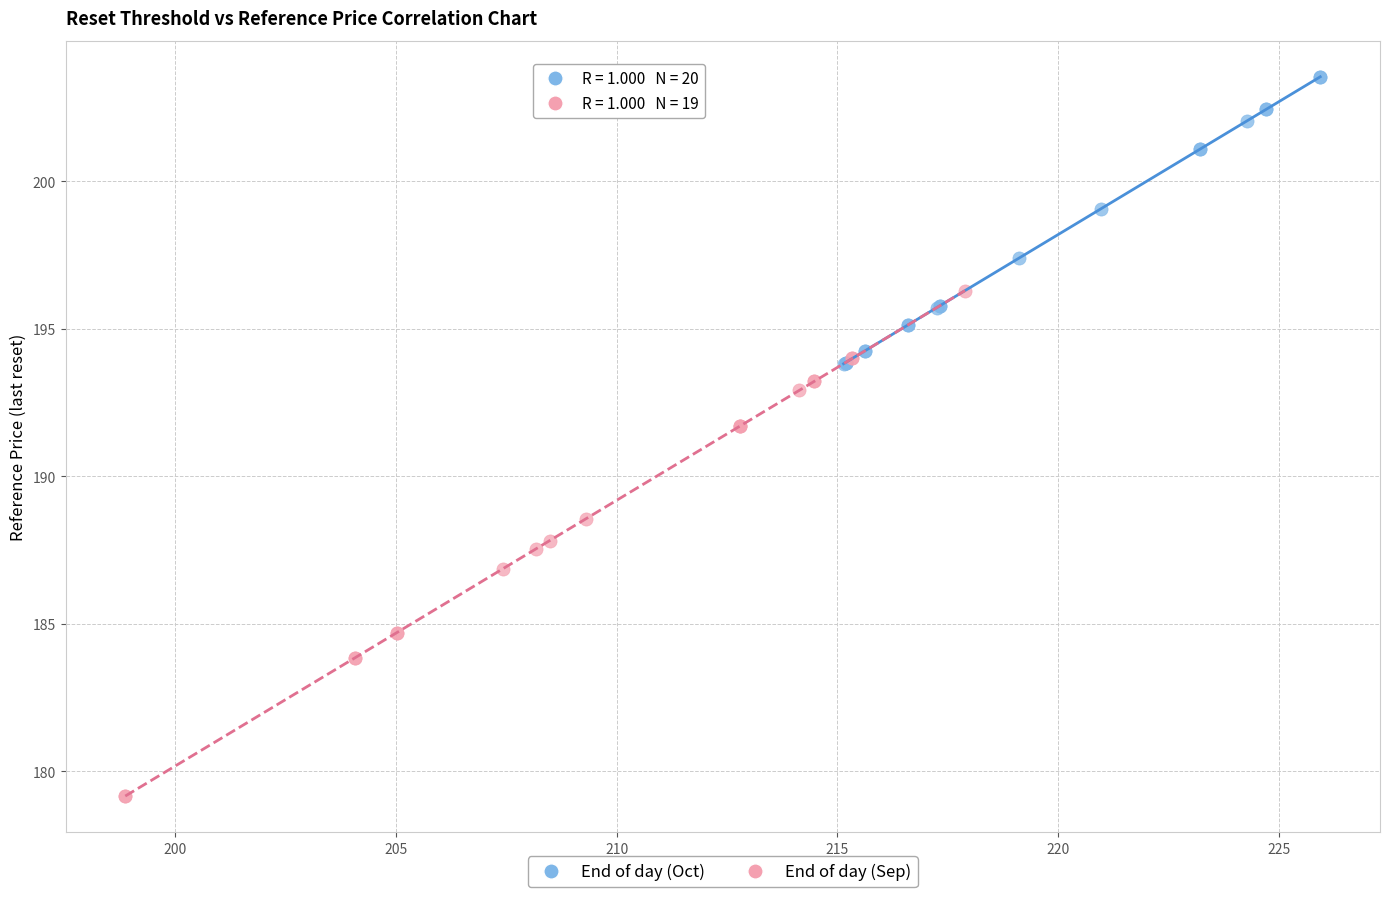

Which series contains the lowest Y value?

End of day (Sep)